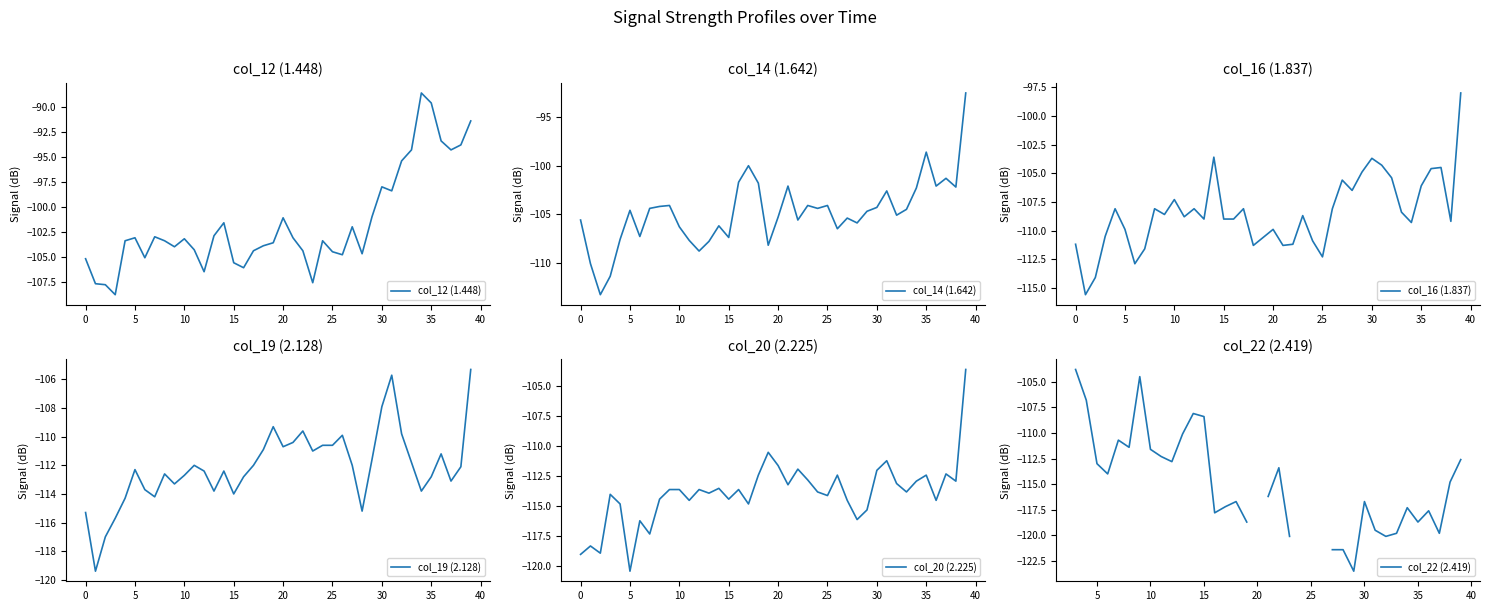

What is the average value of the col_16 (1.837) series?

-108.5